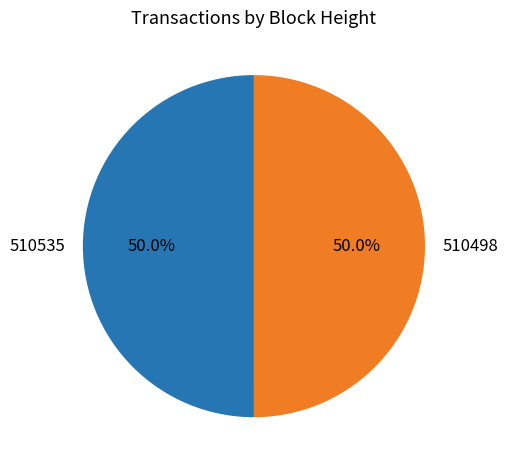

To the nearest percent, what portion does 510535 represent?

50%